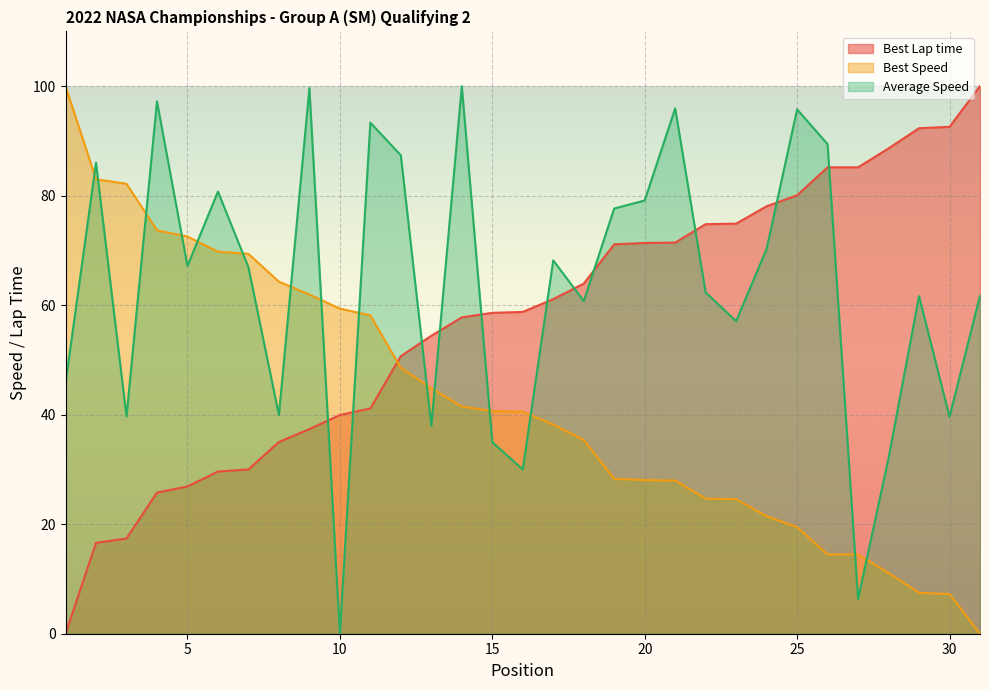

The Best Speed series shows 28.1 at 20. True or false?

True